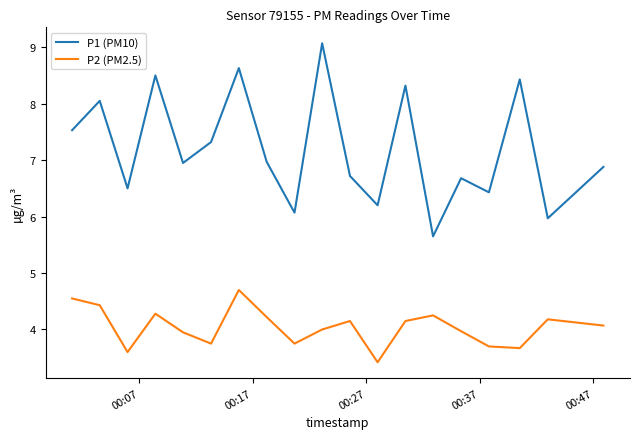

True or false: P1 (PM10) and P2 (PM2.5) cross at least once.

False